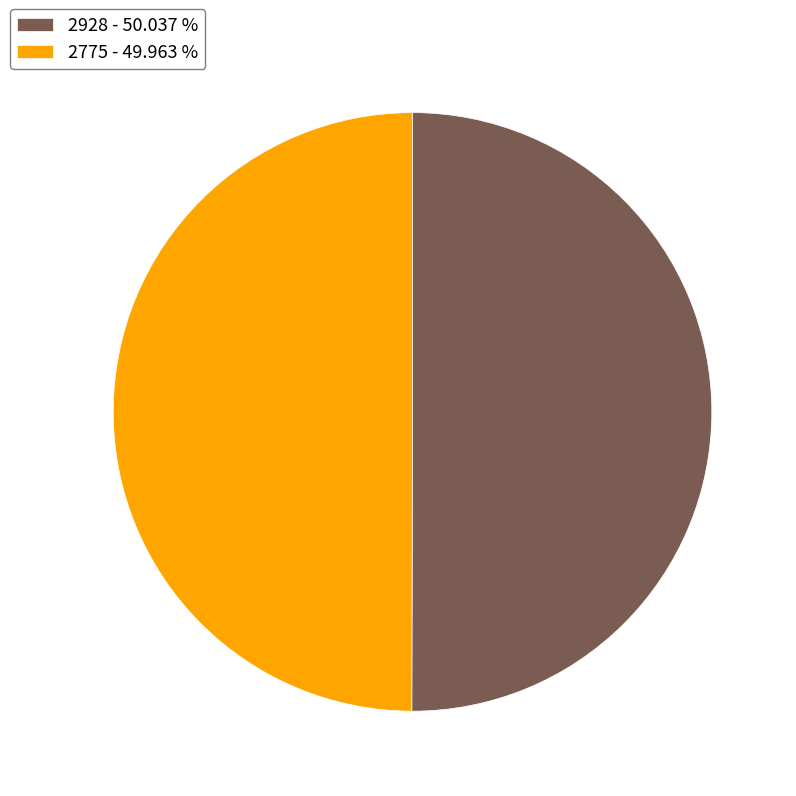

Is it true that 2775 is 50% of the pie?

True